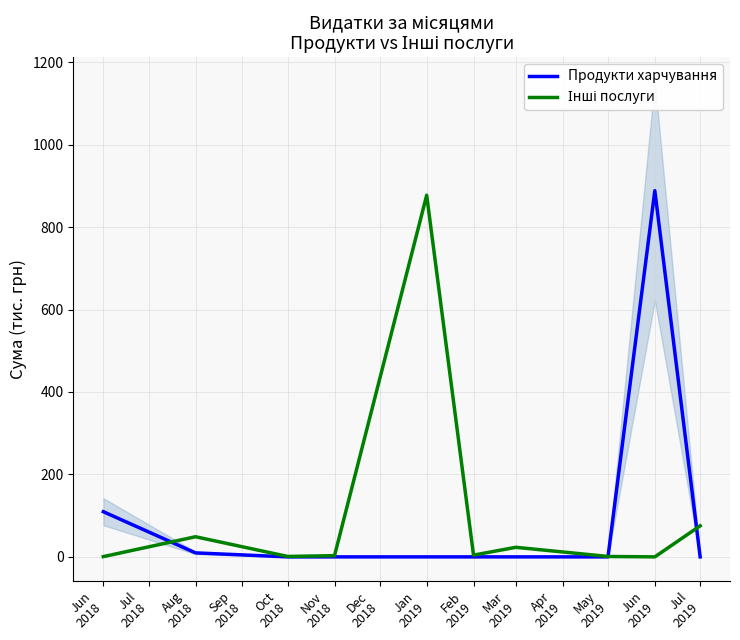

Count the number of categories in the chart.

10